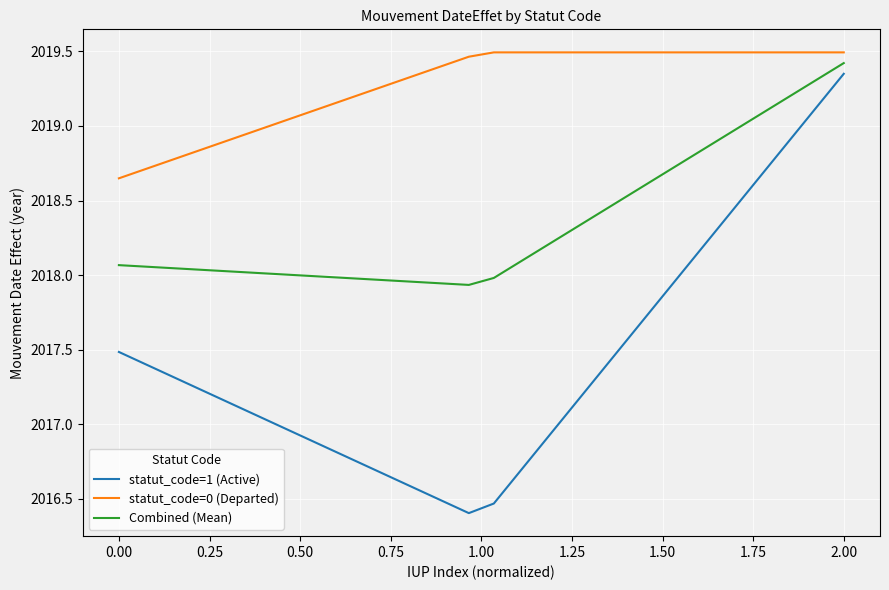

Which series has the largest total across all categories?

statut_code=0 (Departed)